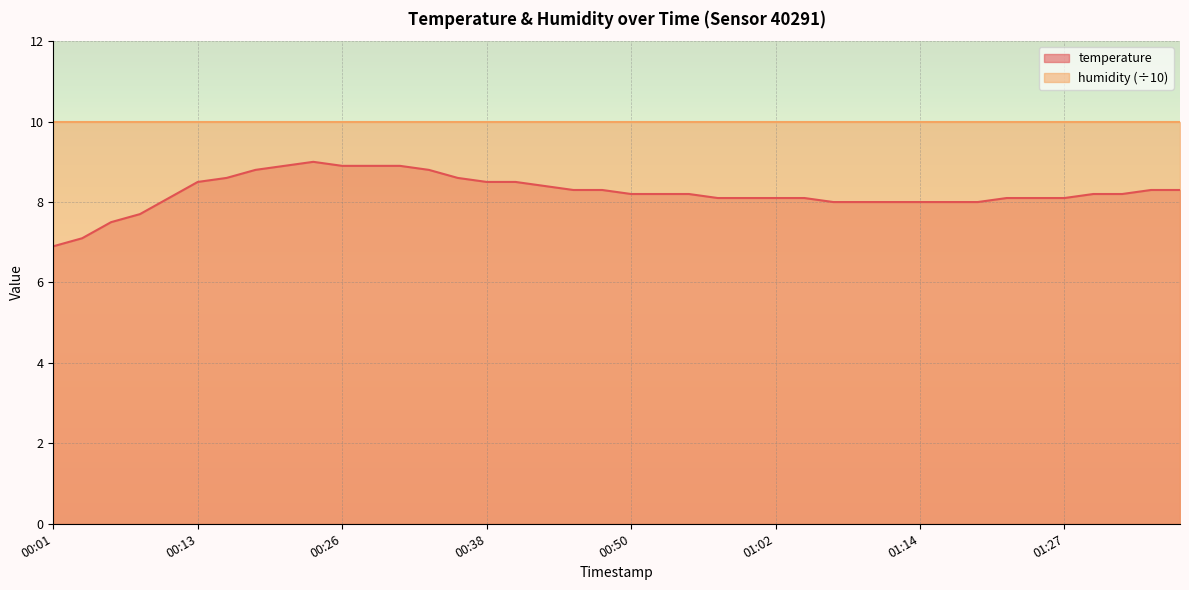

What is the minimum value shown in the chart?

6.9